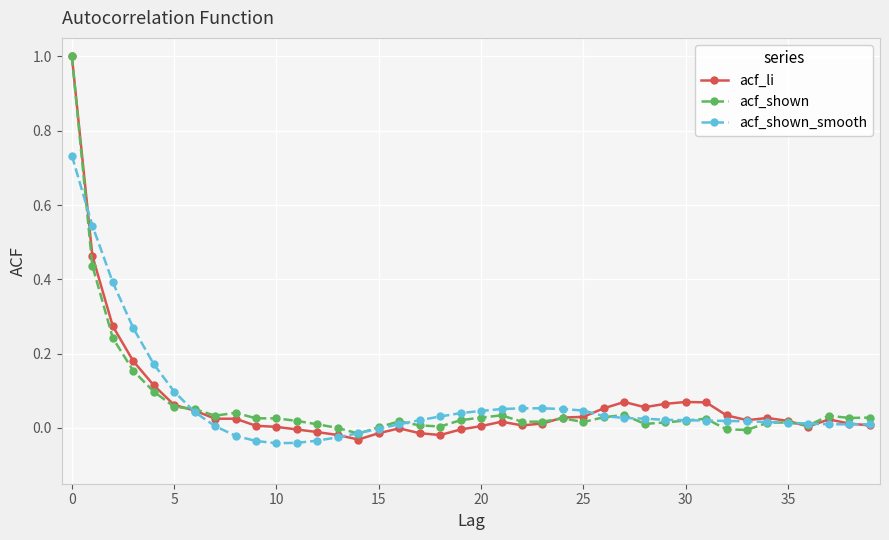

True or false: acf_shown has more than 0 interior local peaks.

True